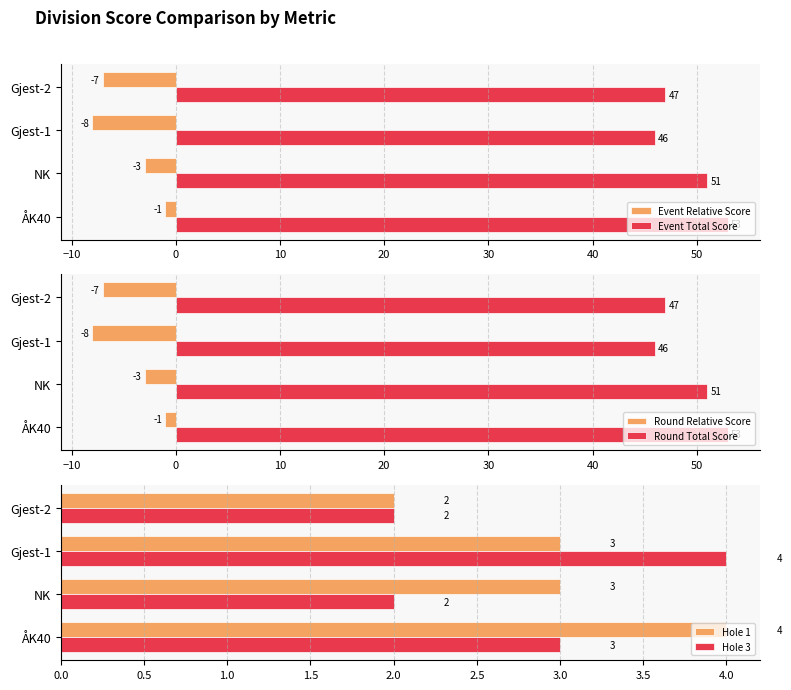

What is the minimum value for Event Total Score?

46